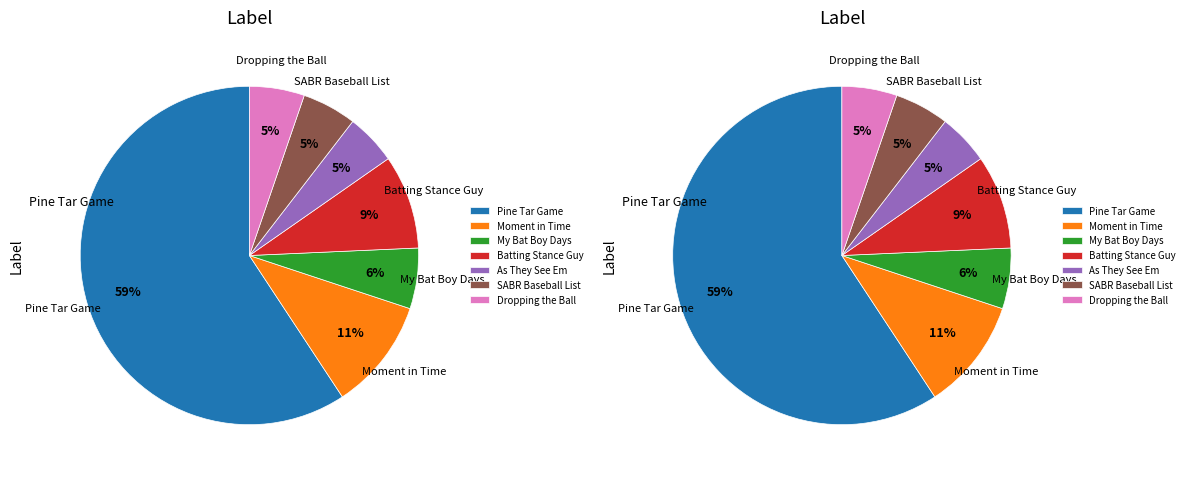

Is it true that Dropping the Ball is 1% of the pie?

False